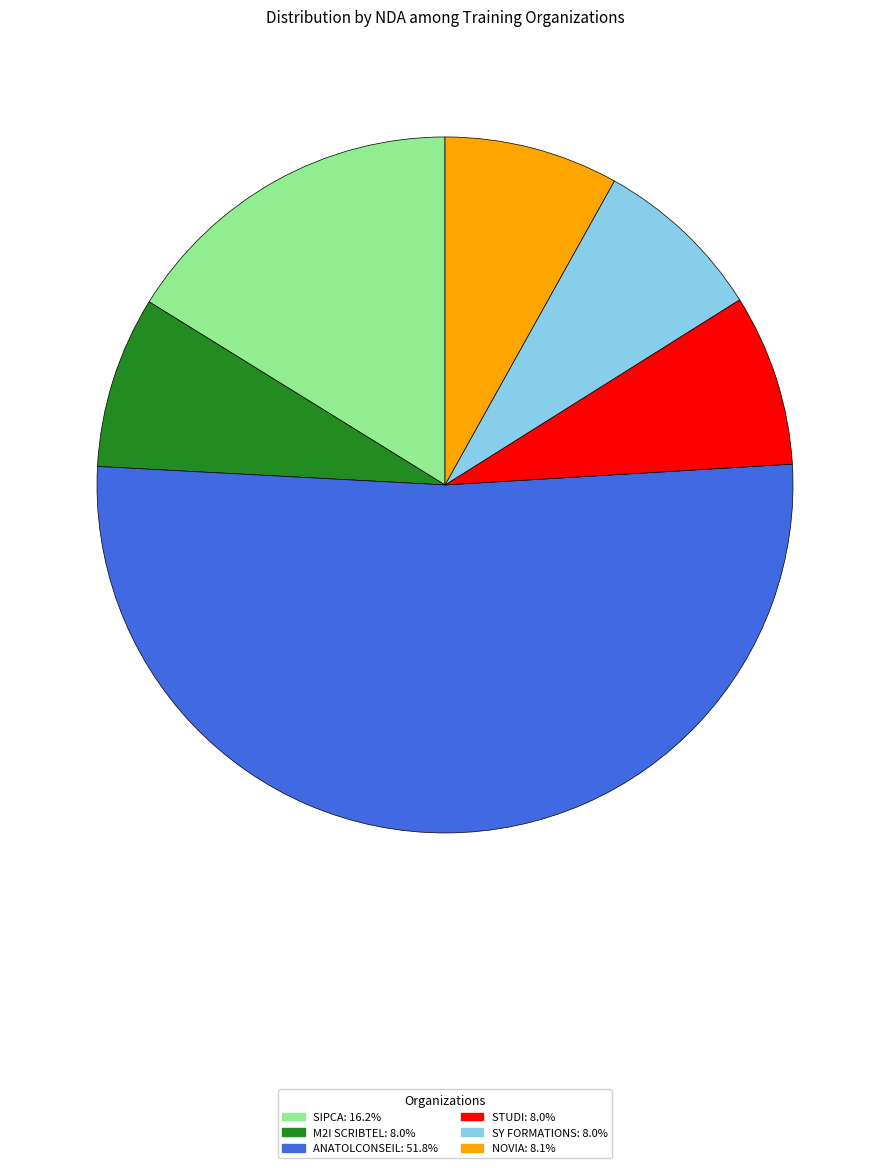

How many slices are in this pie chart?

6